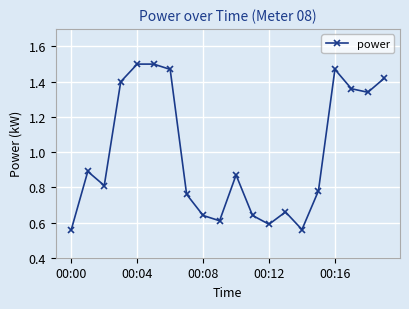

How many values are between 0 and 1?

12